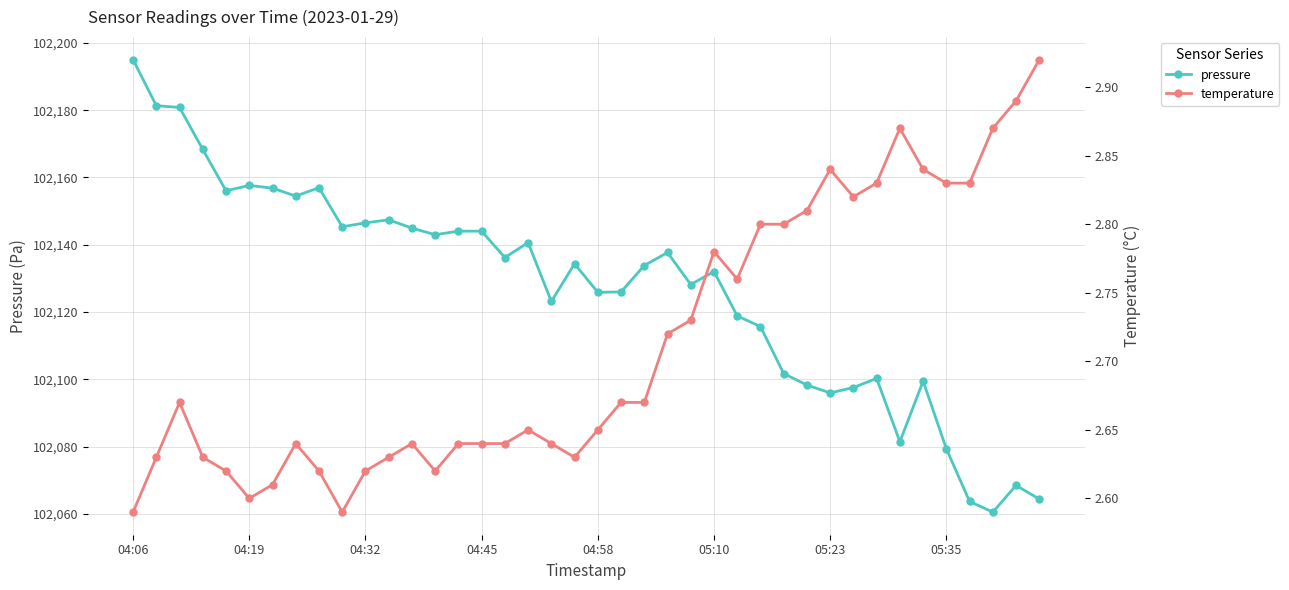

In pressure, how many points are higher than both neighbors (excluding endpoints)?

10